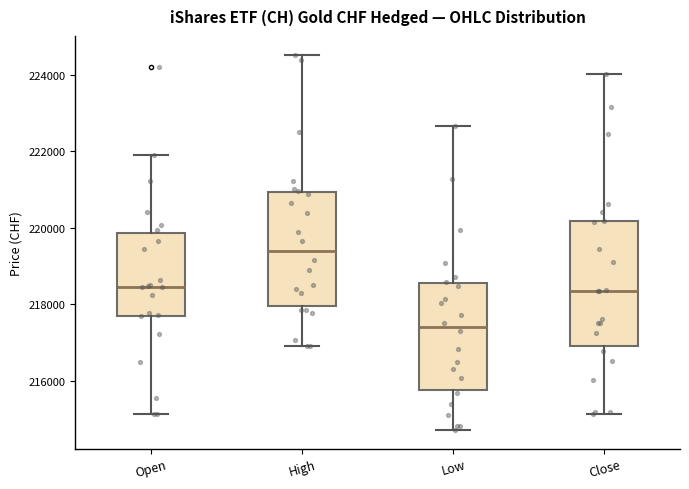

Where does the lower whisker of the box for Close end on the y-axis? The values are not printed on the chart, so give them approximately, as read against the axis.

215200